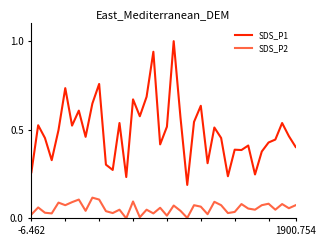

Rank the series by their average value, from highest to lowest.

SDS_P1, SDS_P2